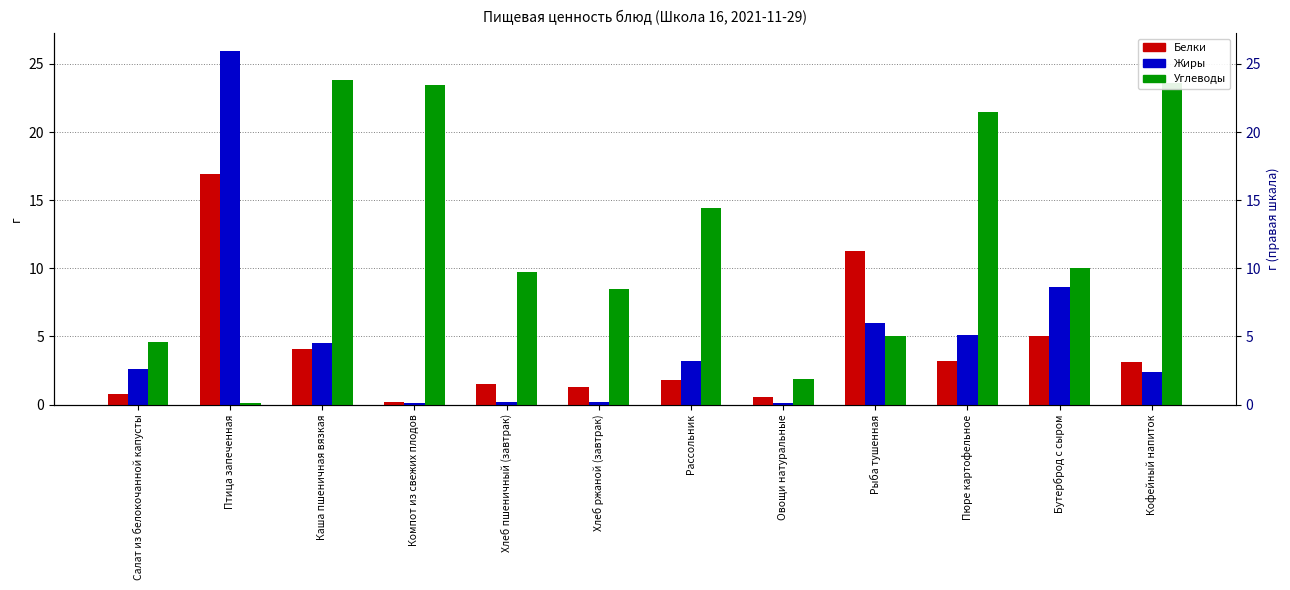

What are all the series names shown in the legend?

Белки, Жиры, Углеводы